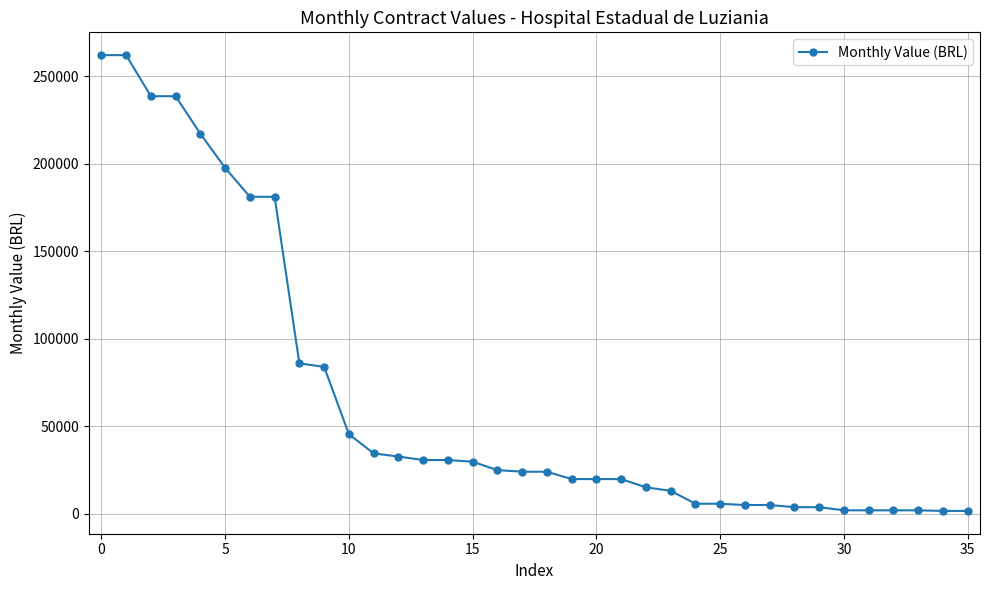

What is the sum of all values?

2349435.4